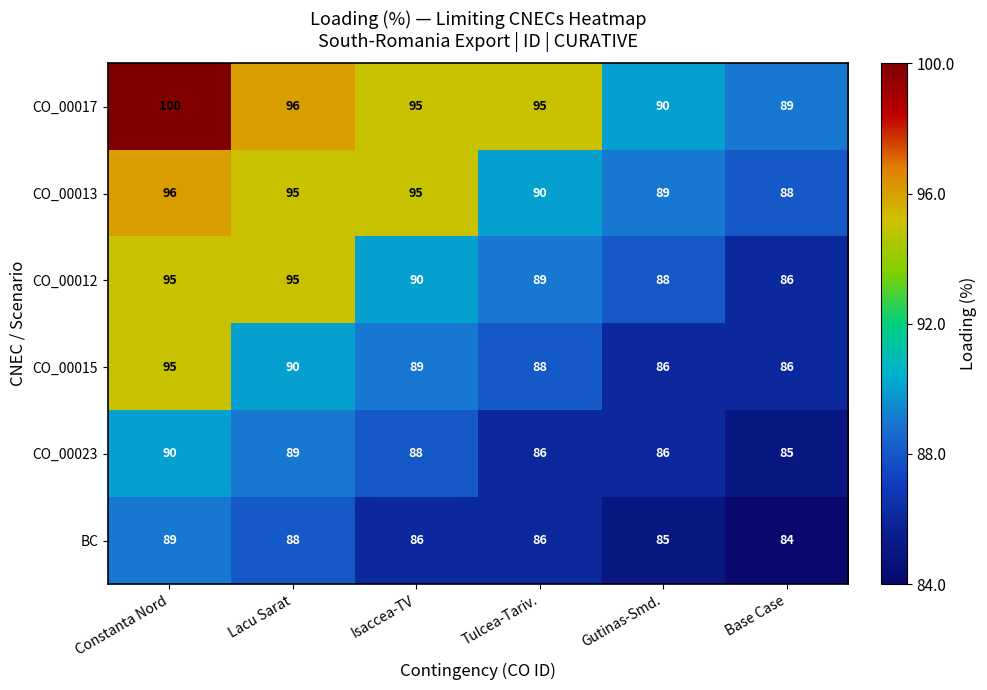

What value does the CO_00015 series have at Gutinas-Smd.?

86